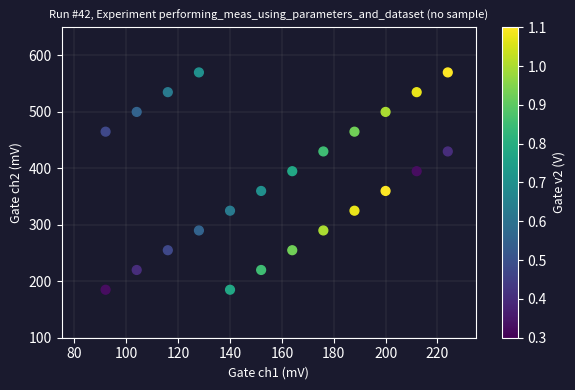

What is the range of X values (max minus min)?

132